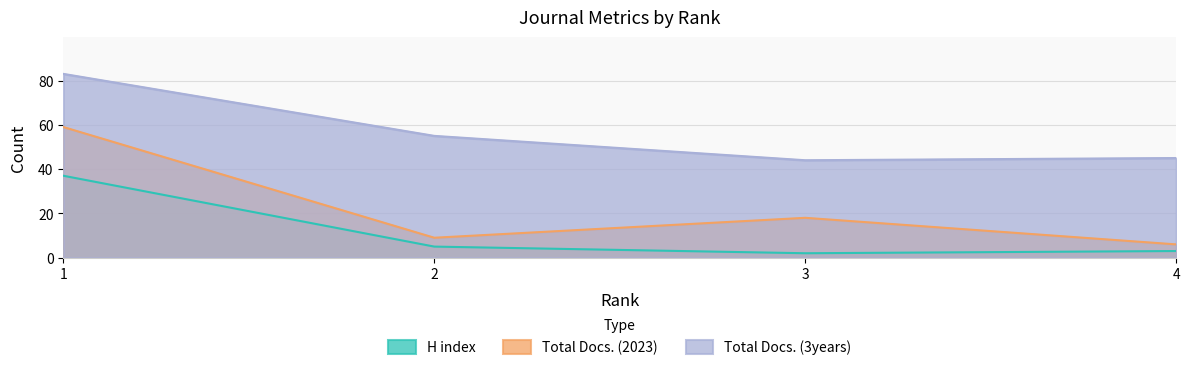

Rank the series at 1 from highest to lowest value.

Total Docs. (3years), Total Docs. (2023), H index